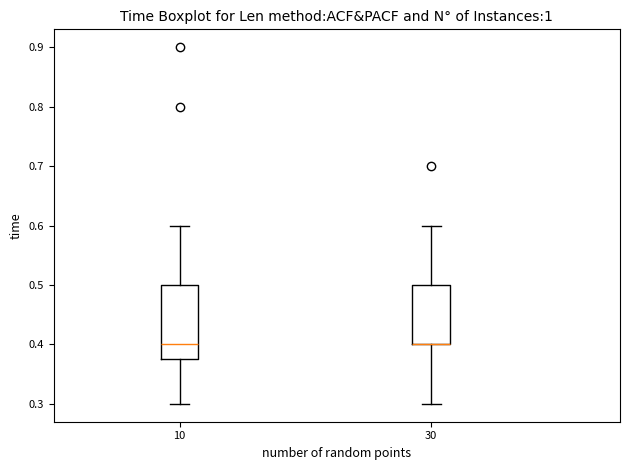

Where is the lower edge of the box at x = 10 on the y-axis? The values are not printed on the chart, so give them approximately, as read against the axis.

0.38